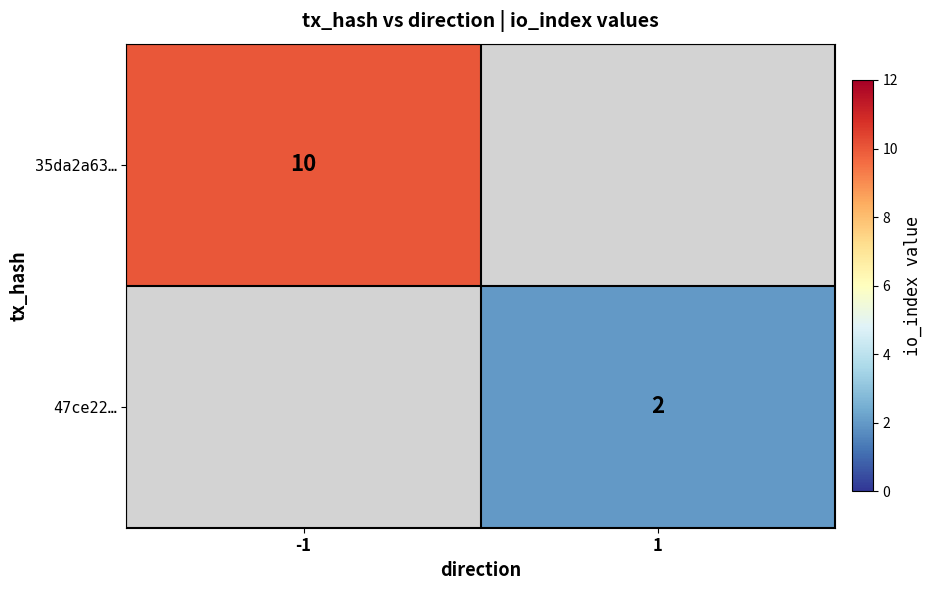

Is it true that 35da2a63… equals 10 at -1?

True